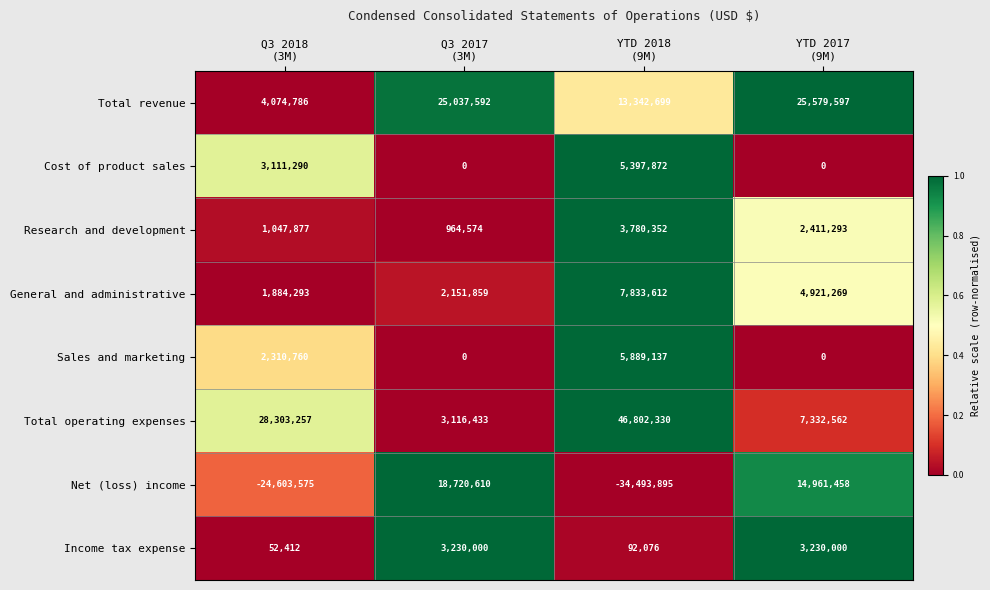

At which category is the sum across all series the highest?

YTD 2017
(9M)